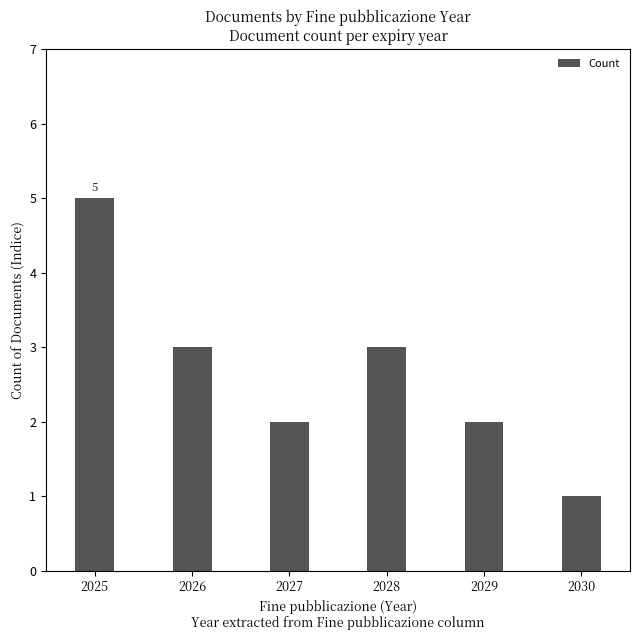

Between 2026 and 2030, which is larger?

2026